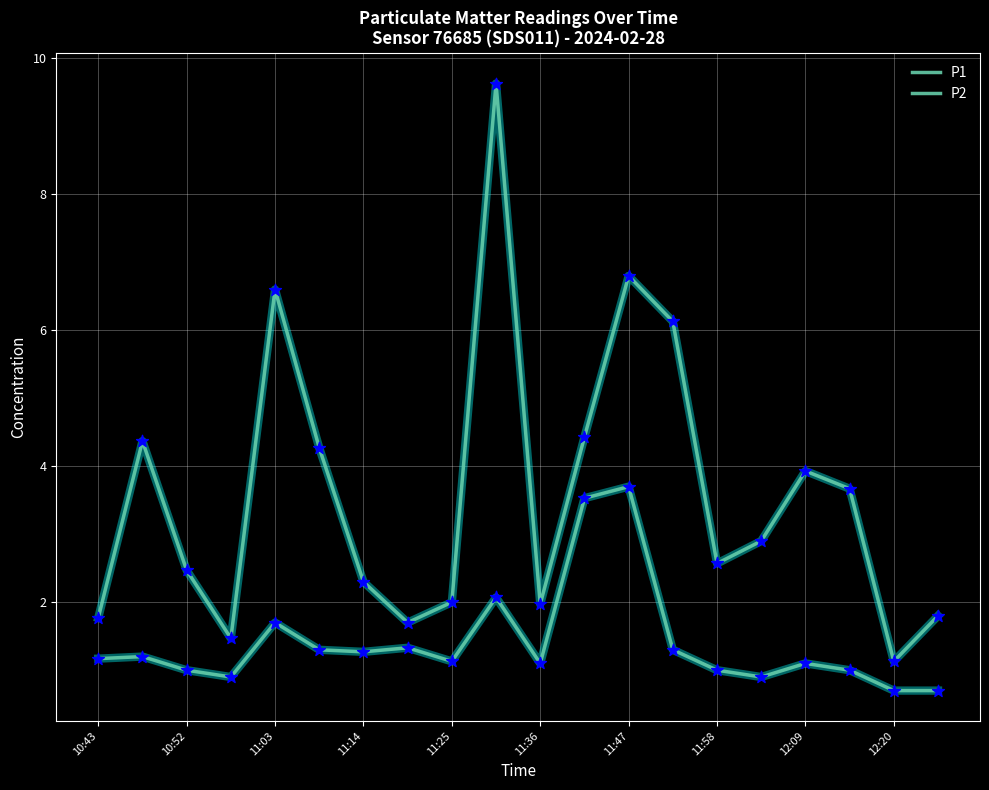

Which series has the largest total across all categories?

P1